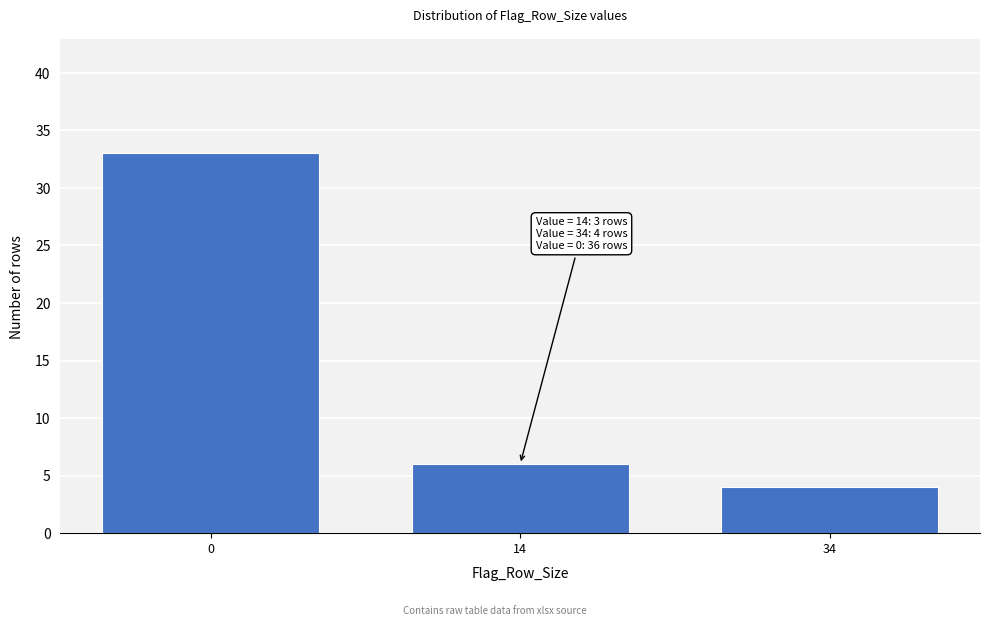

Reading left to right, list all the values displayed in this chart.

0=33	14=6	34=4